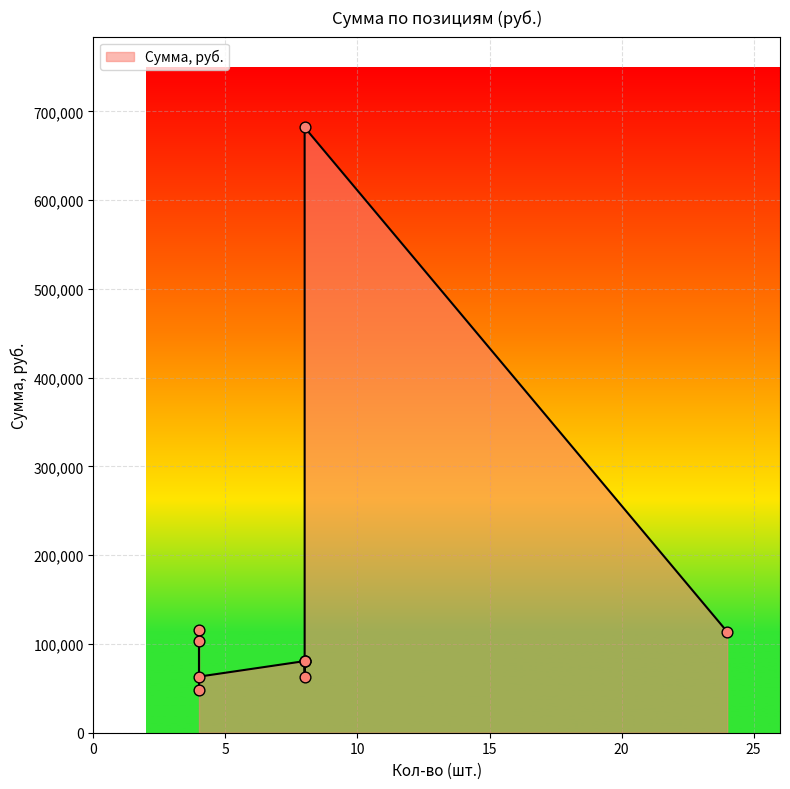

Approximately how many times larger is the value at 24 compared to 8?

1.4